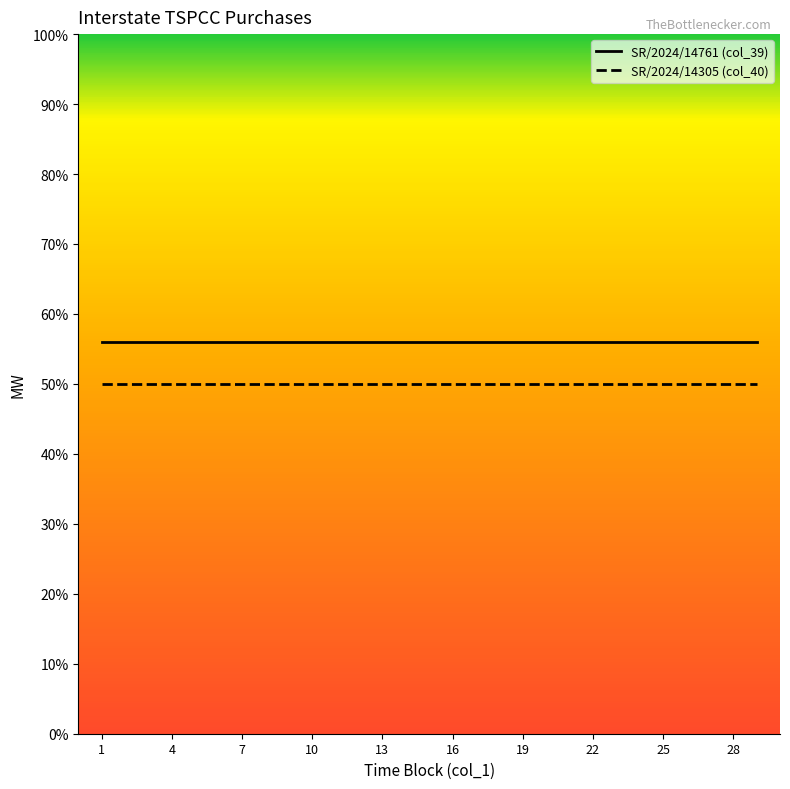

Does the chart display data point markers on the line(s)?

No